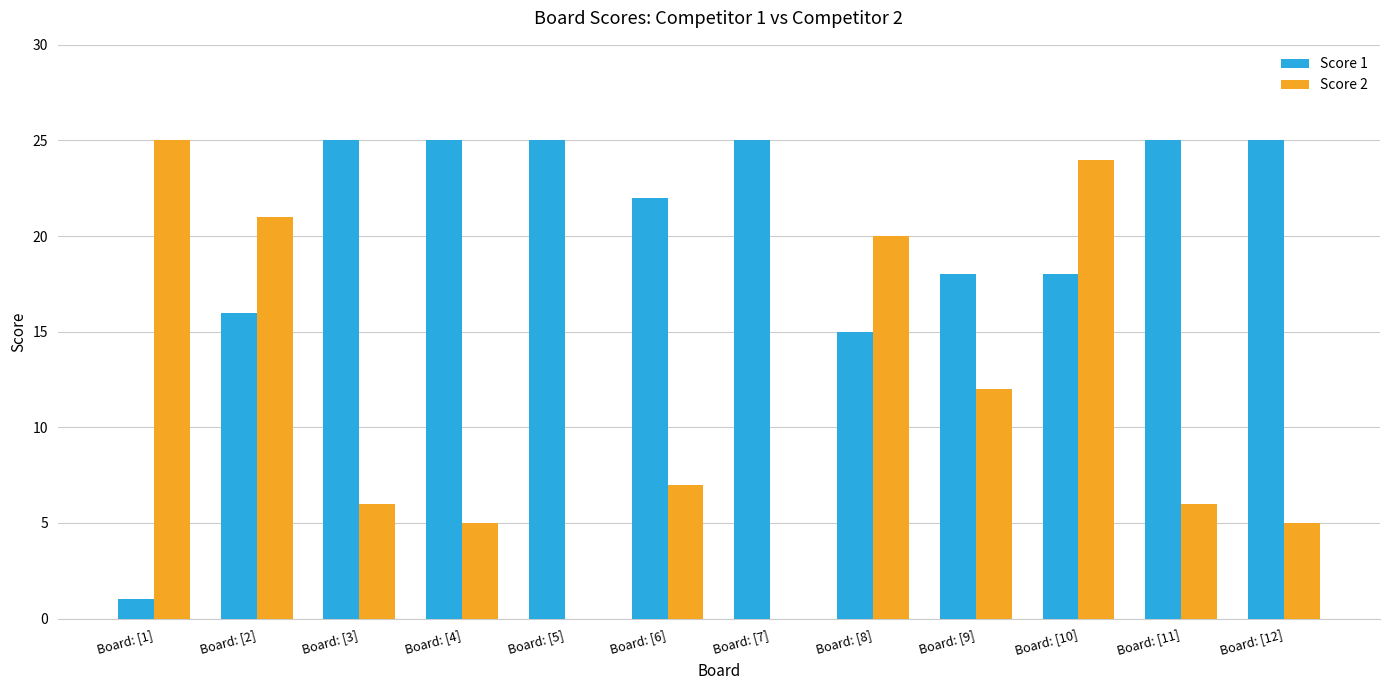

Reading left to right, list all the values displayed in this chart.

Score 1: Board: [1]=1	Board: [2]=16	Board: [3]=25	Board: [4]=25	Board: [5]=25	Board: [6]=22	Board: [7]=25	Board: [8]=15	Board: [9]=18	Board: [10]=18	Board: [11]=25	Board: [12]=25
Score 2: Board: [1]=25	Board: [2]=21	Board: [3]=6	Board: [4]=5	Board: [5]=0	Board: [6]=7	Board: [7]=0	Board: [8]=20	Board: [9]=12	Board: [10]=24	Board: [11]=6	Board: [12]=5